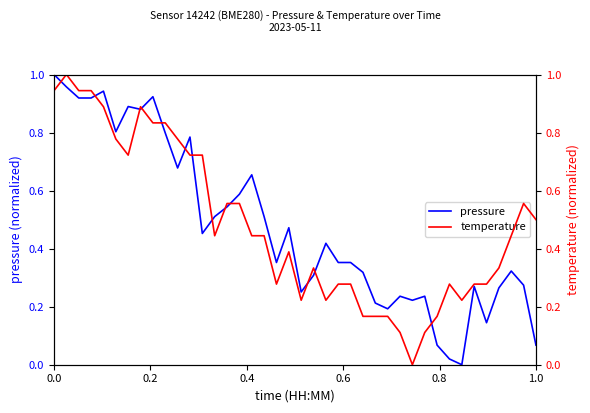

What is the sum of all pressure values?

19.1